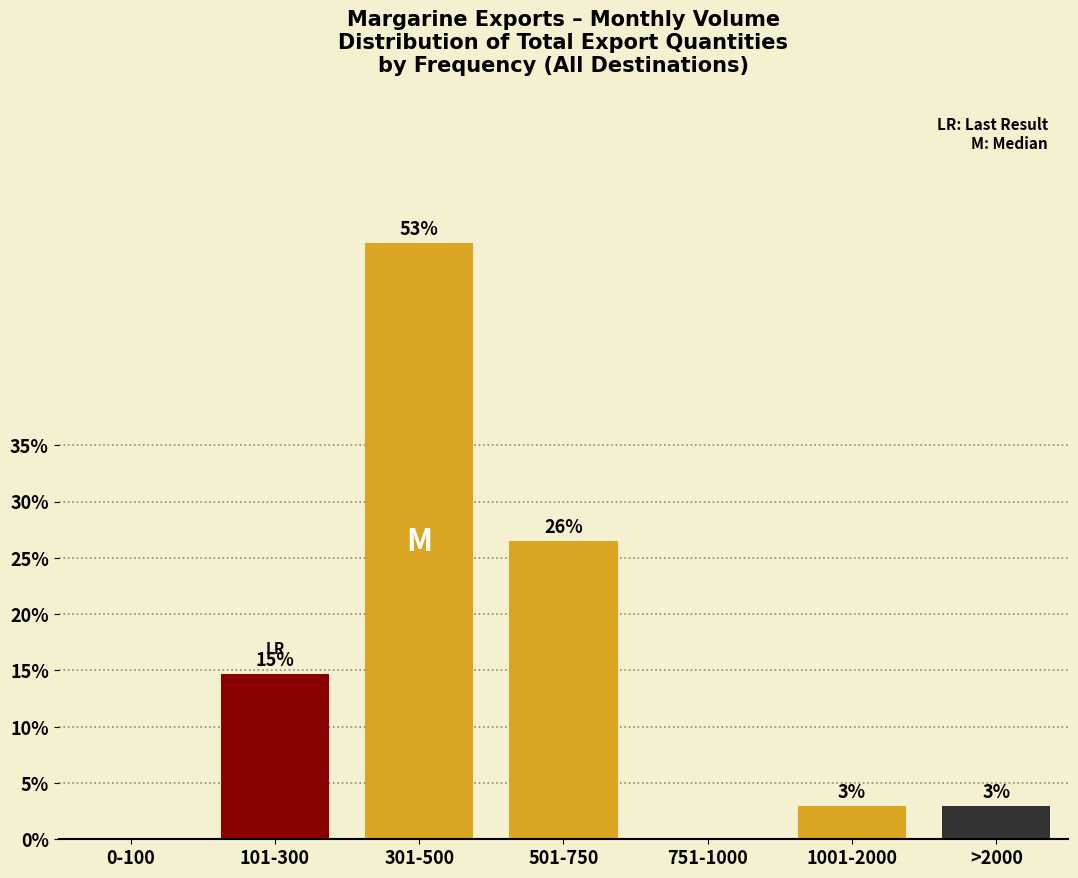

Are the bars horizontal?

No